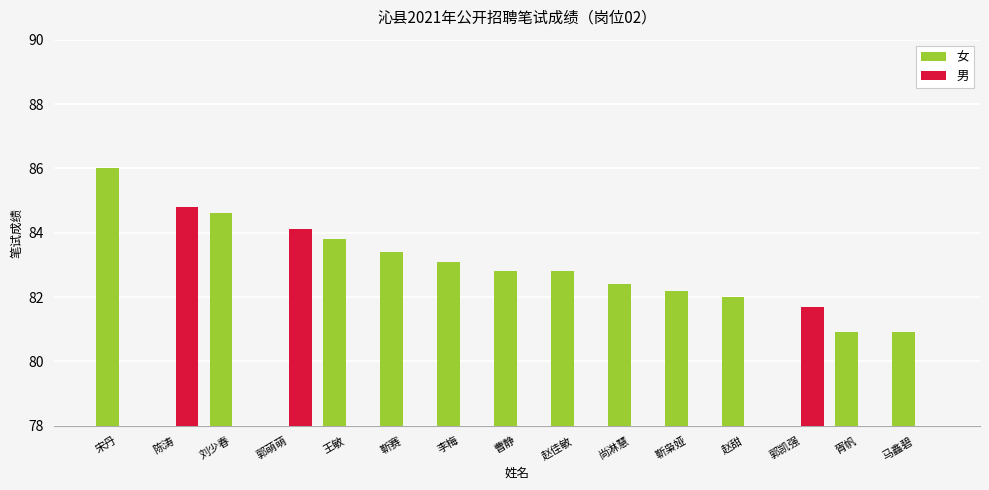

List the series in order of their peak value, lowest first.

男, 女